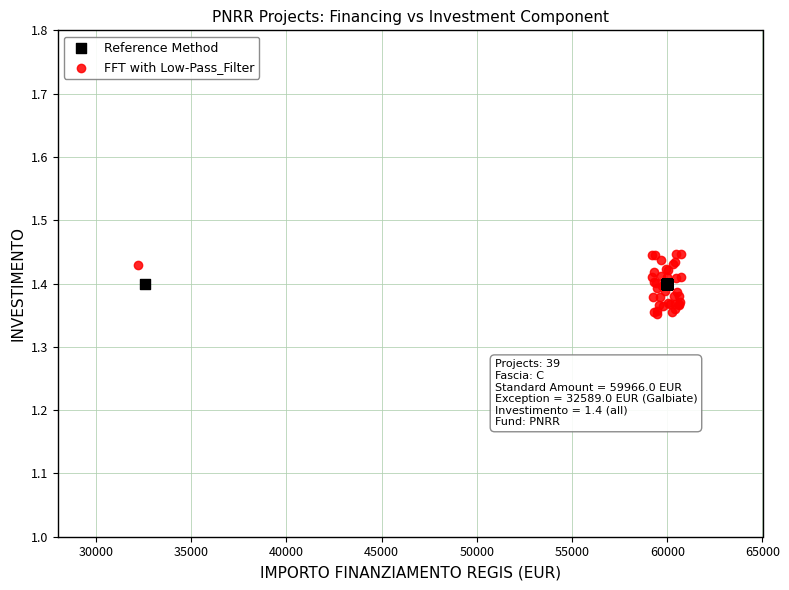

What are all the series names shown in the legend?

Reference Method, FFT with Low-Pass_Filter